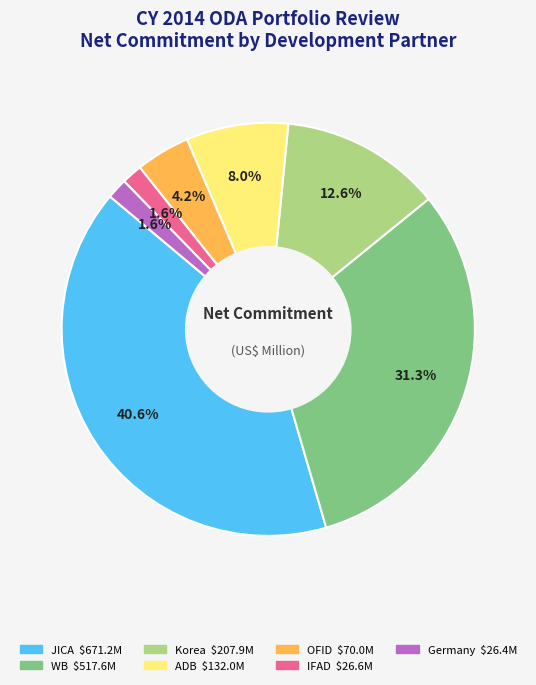

Does any single category account for the majority?

No